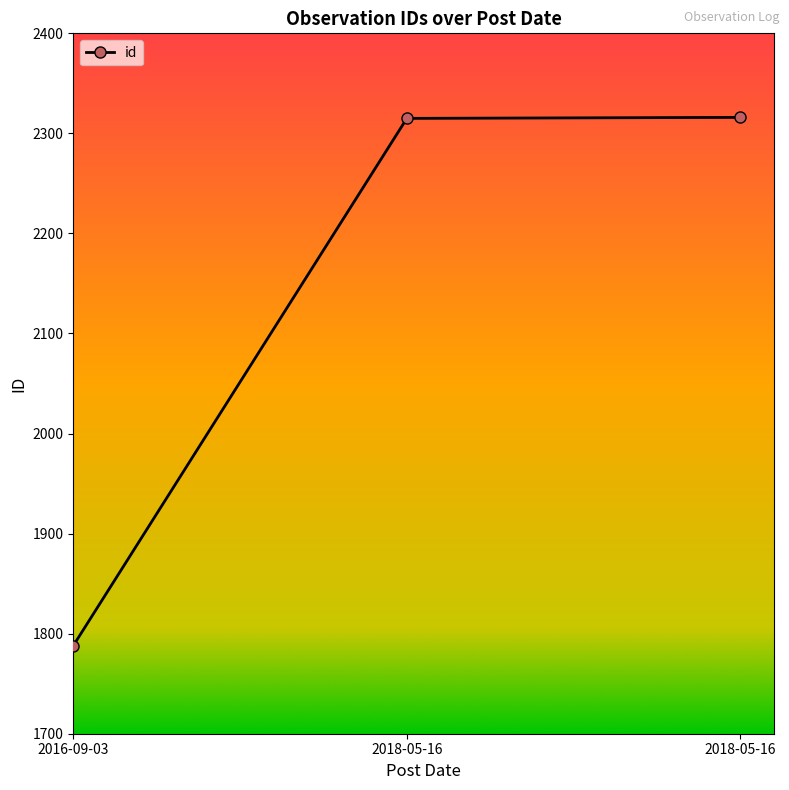

Count the number of data series in this chart.

1